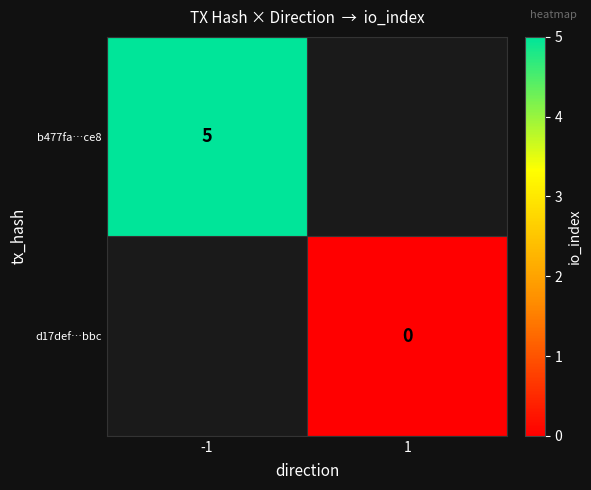

True or false: b477fa…ce8 has a value of 5 at -1.

True